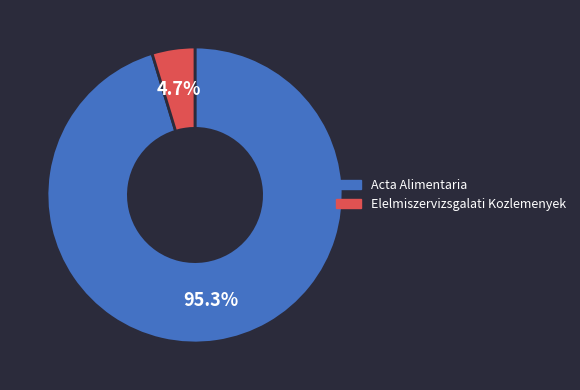

Is there any slice that represents more than half of the pie?

Yes